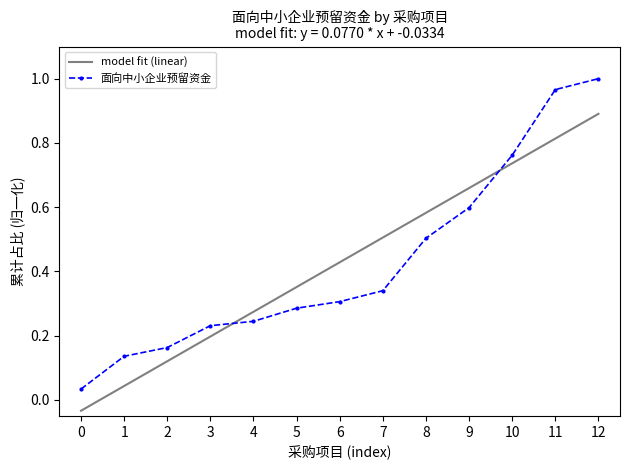

At which category is the sum across all series the highest?

12